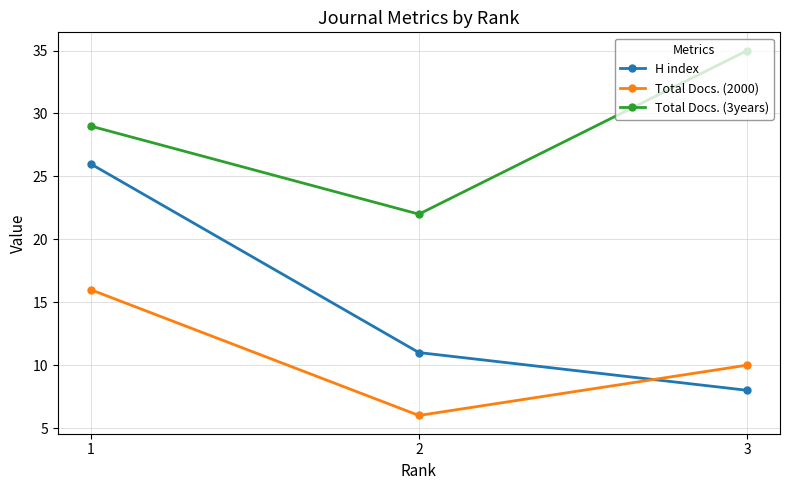

Is the value of Total Docs. (2000) at 1 greater than the value of H index at 3?

Yes